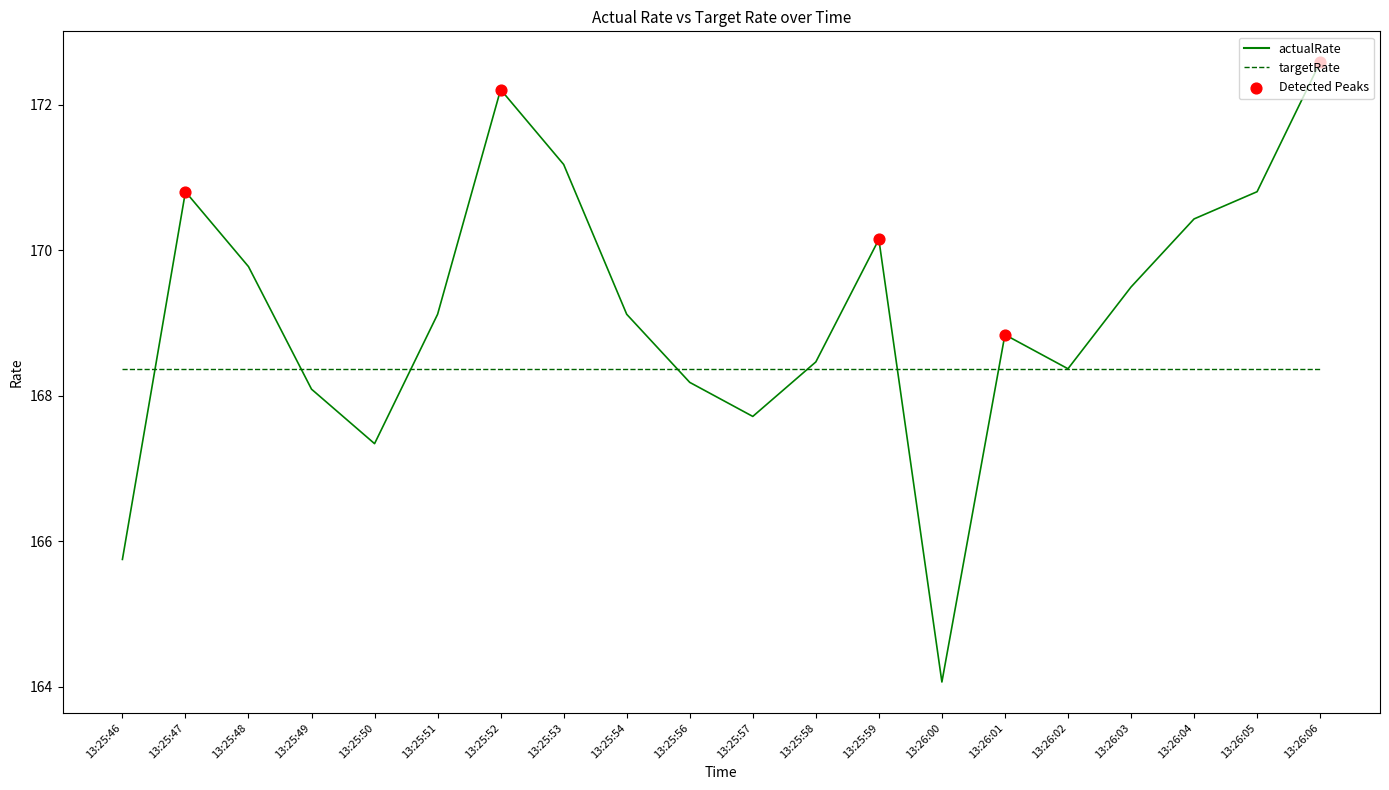

Which series has the largest range (max minus min)?

actualRate